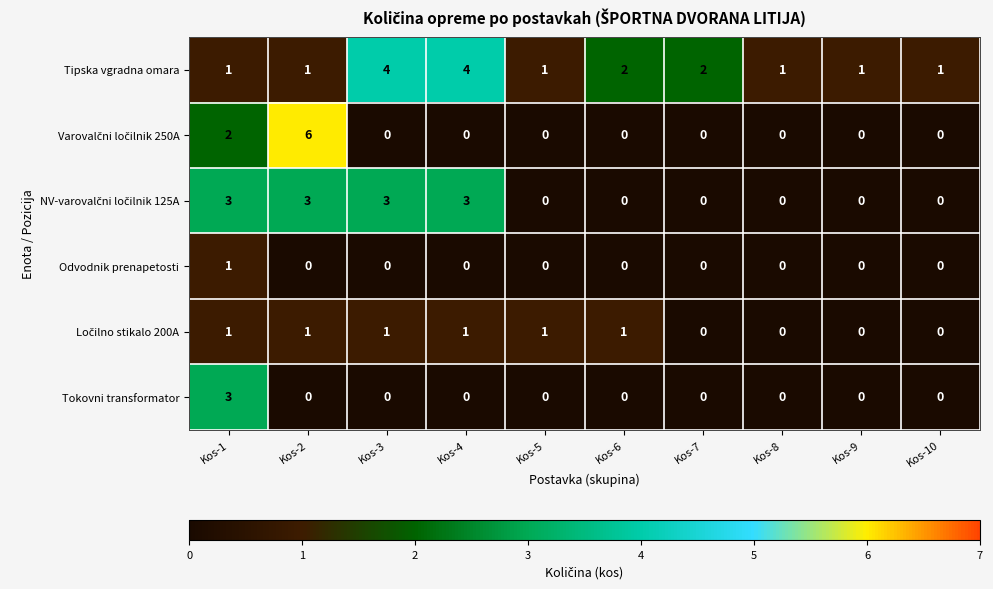

The Tipska vgradna omara series shows 2 at Kos-7. True or false?

True